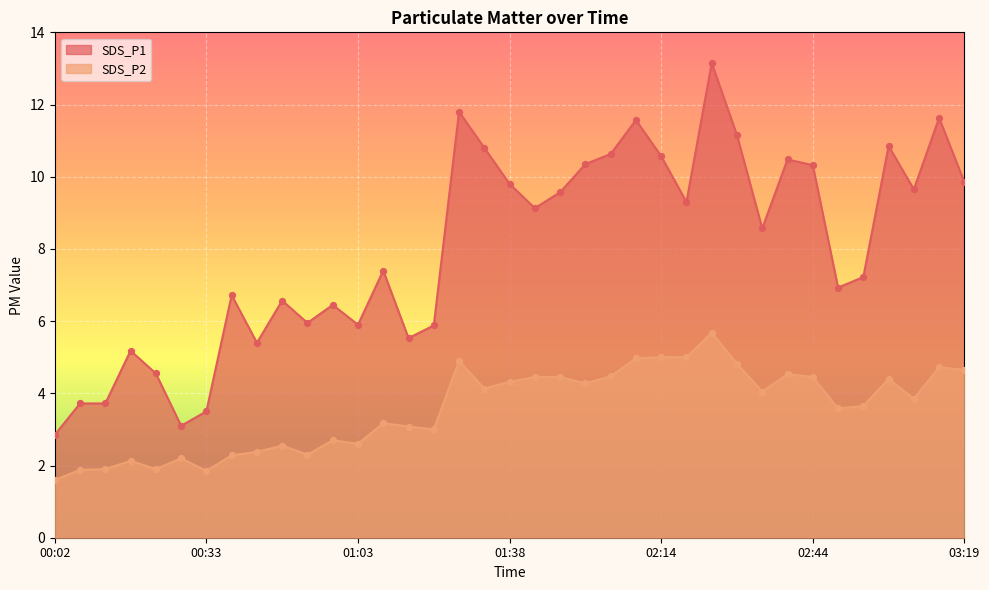

Which series reaches the minimum Y coordinate?

SDS_P2